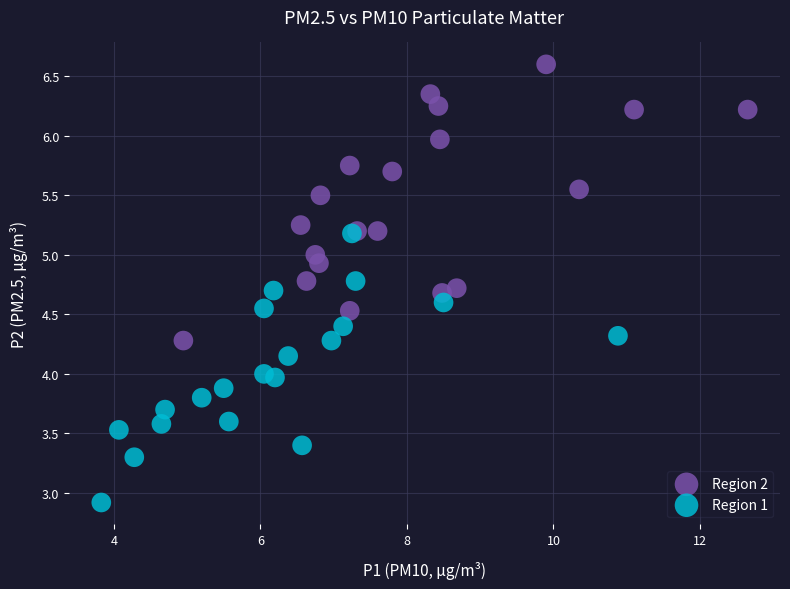

Which series contains the lowest Y value?

Region 1